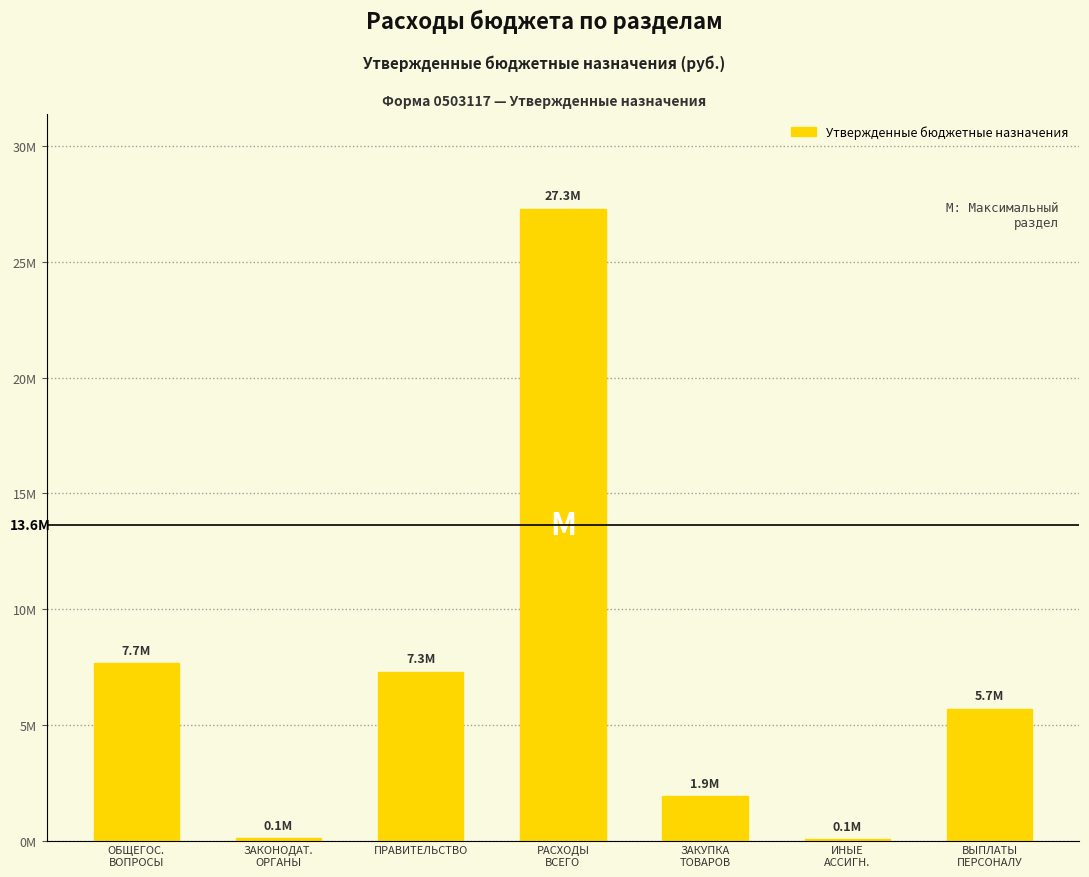

True or false: the data shows 17726787.0 at РАСХОДЫ
ВСЕГО.

False